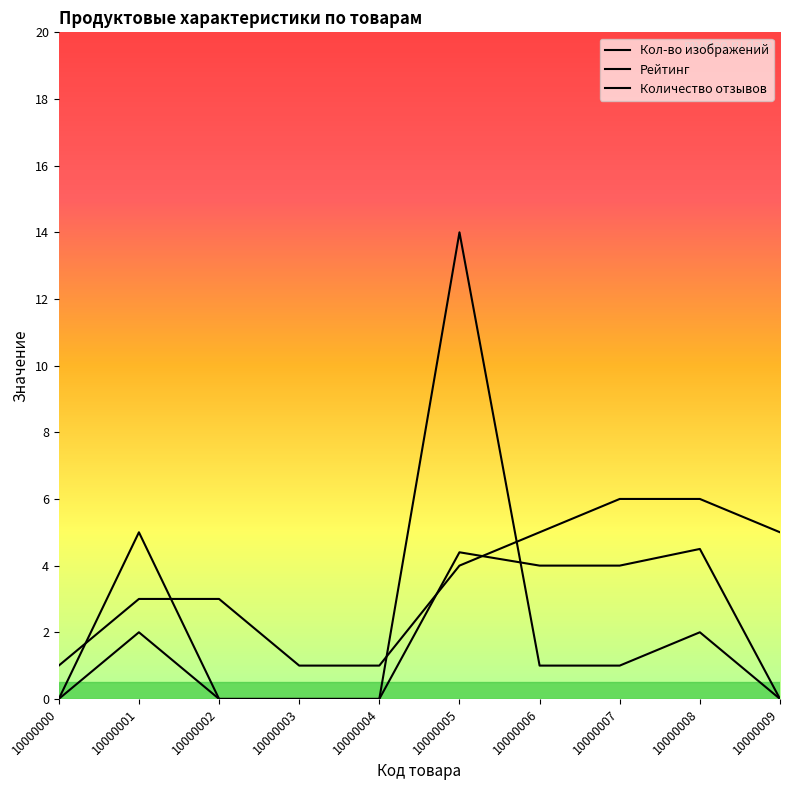

Which series has the widest spread of values?

Количество отзывов